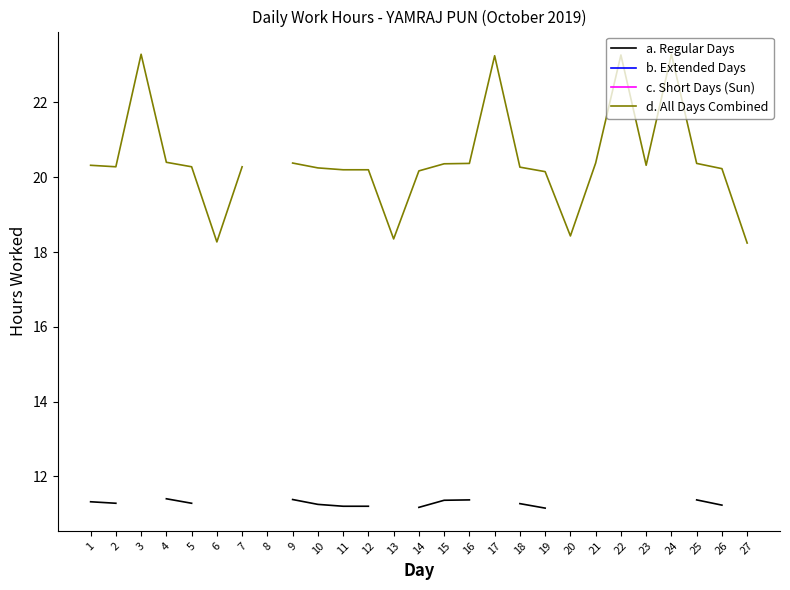

True or false: a. Regular Days has more than 1 points higher than both neighbors.

False